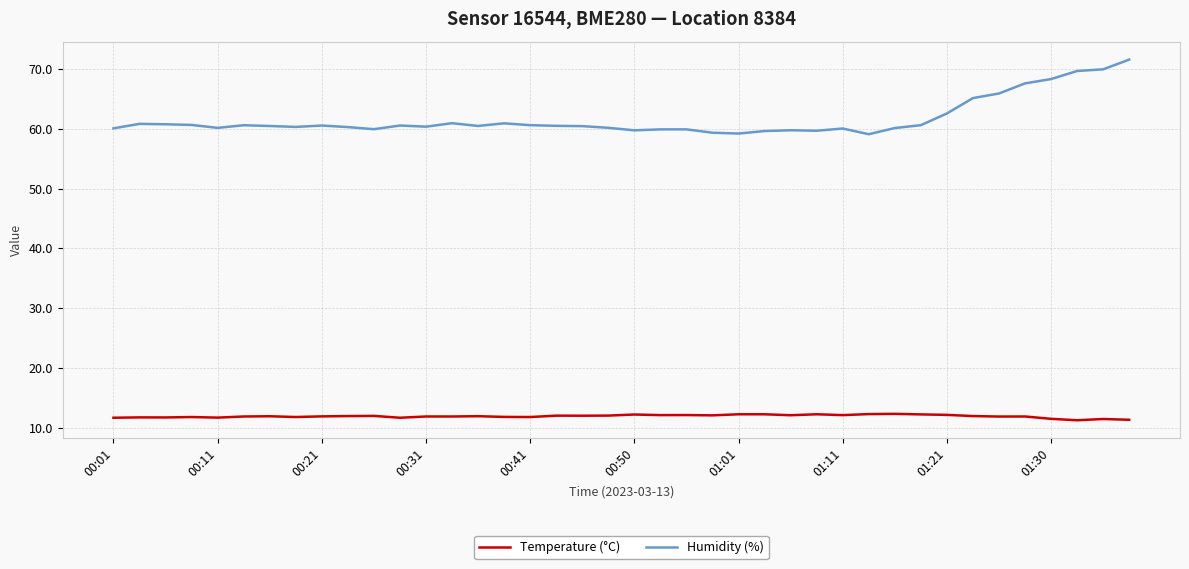

What is the average value of the Temperature (°C) series?

11.9